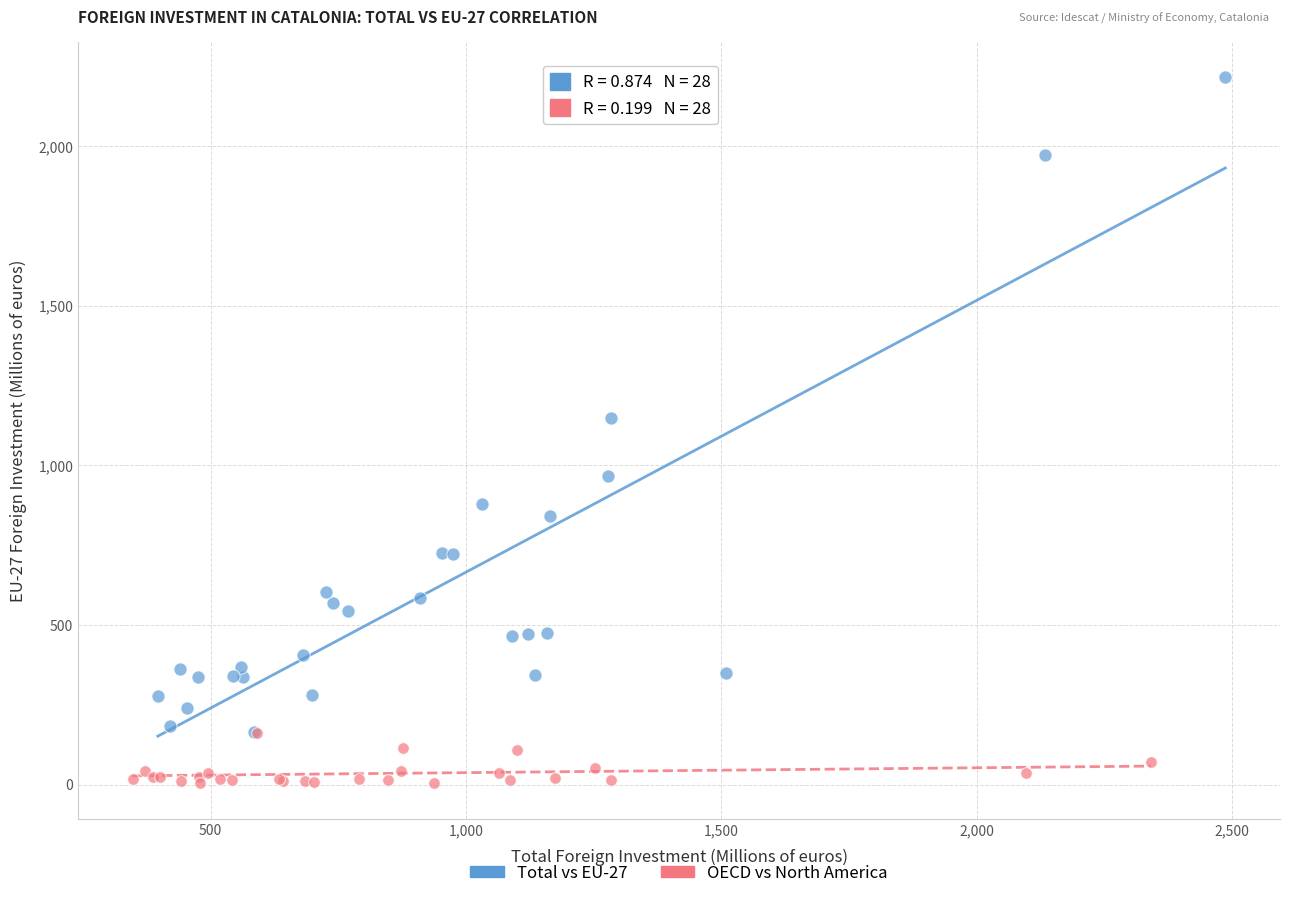

Which series reaches the minimum Y coordinate?

OECD vs North America